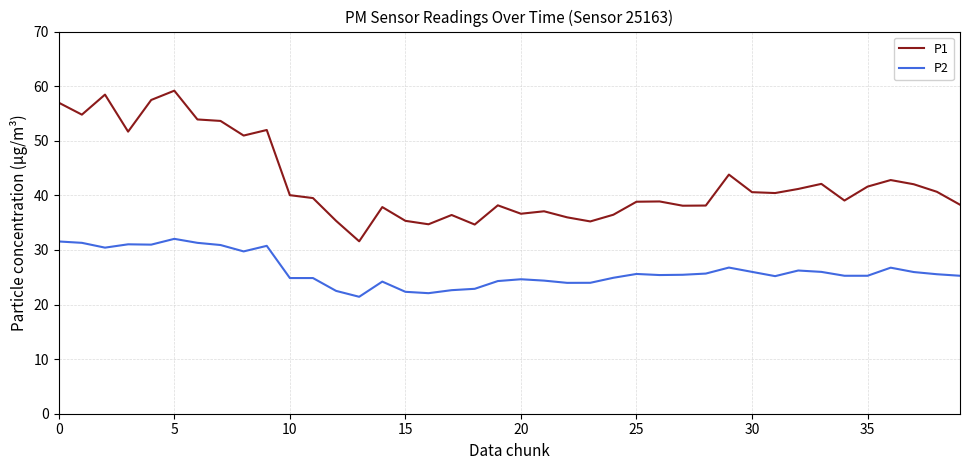

What is the average value of the P2 series?

26.3